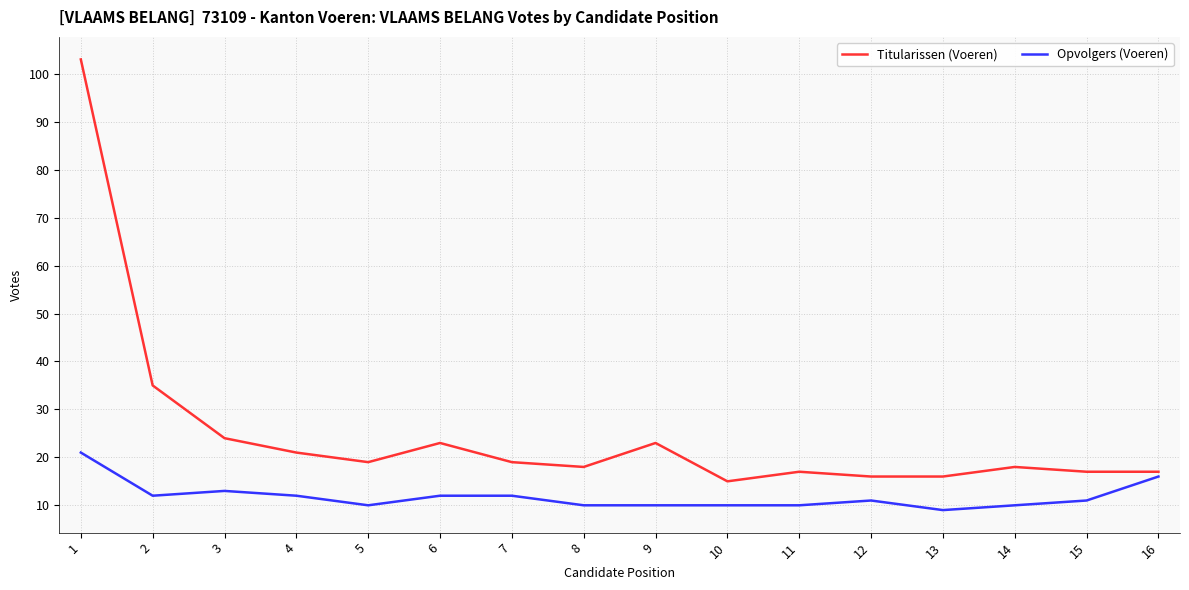

Reading left to right, transcribe all the data shown in this chart.

Titularissen (Voeren): 103	35	24	21	19	23	19	18	23	15	17	16	16	18	17	17
Opvolgers (Voeren): 21	12	13	12	10	12	12	10	10	10	10	11	9	10	11	16